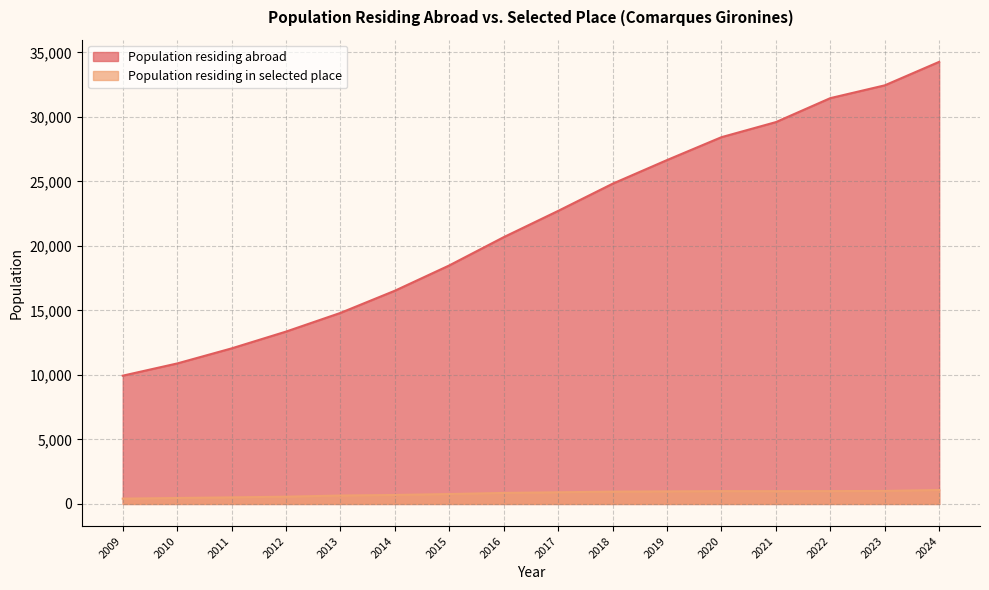

Does the chart have visible grid lines?

Yes